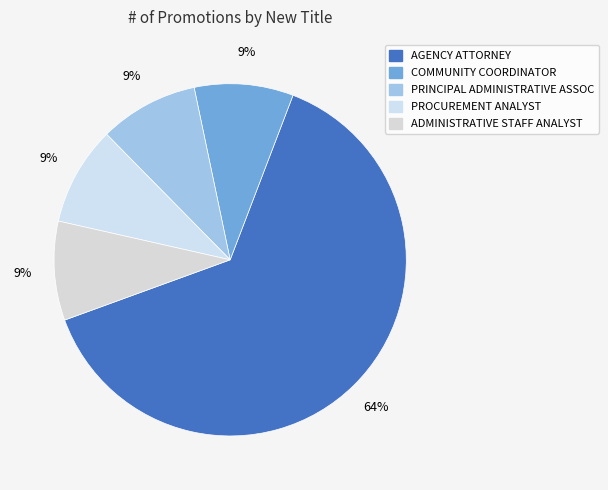

Is it true that PRINCIPAL ADMINISTRATIVE ASSOC is 9% of the pie?

True